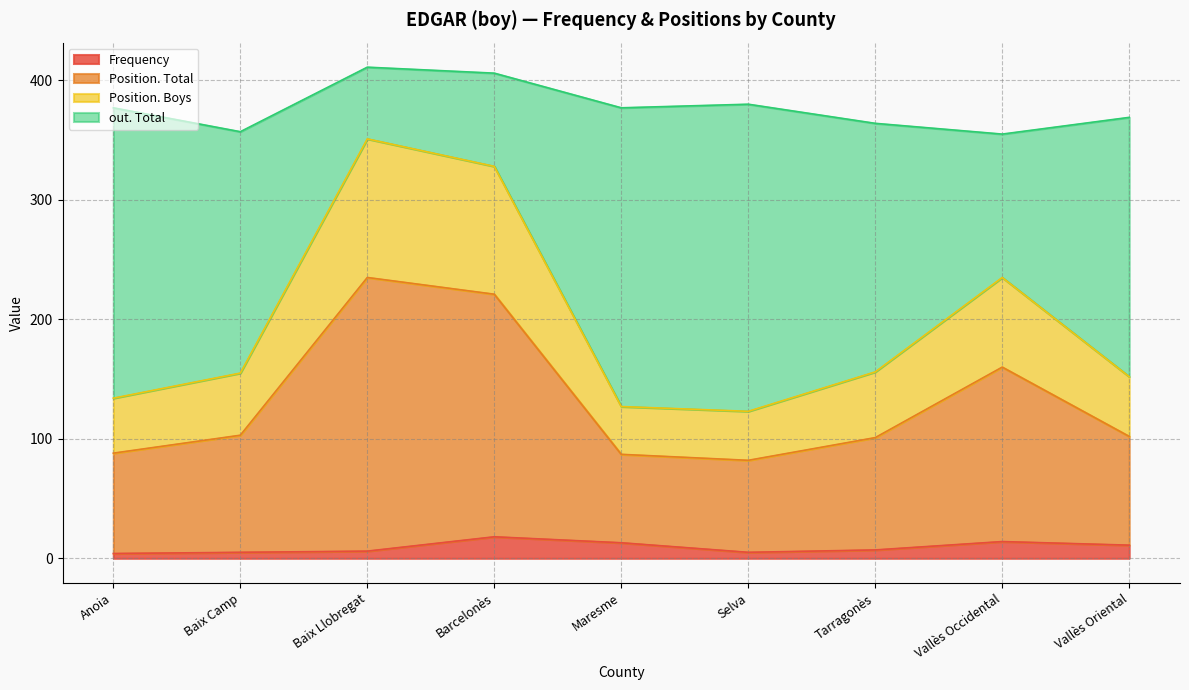

What is the total value across all series at Barcelonès?

406